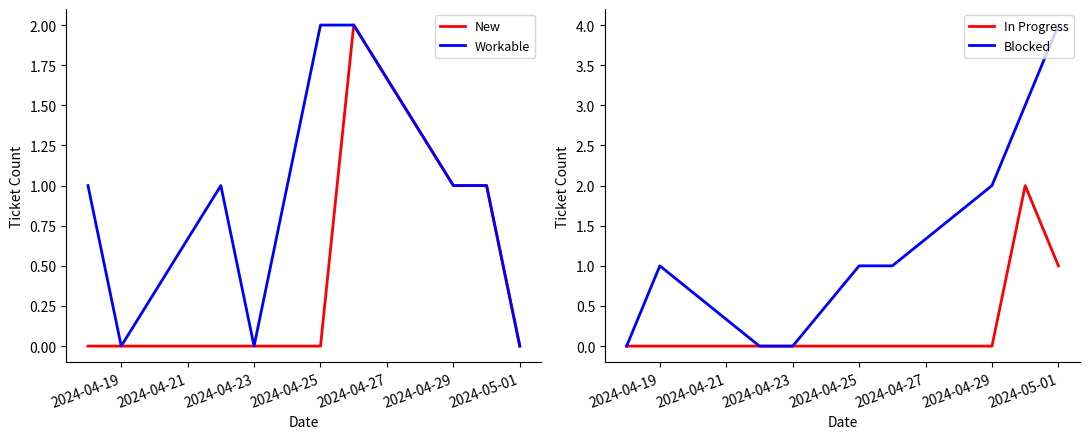

What value does the Blocked series have at 2024-04-29?

2